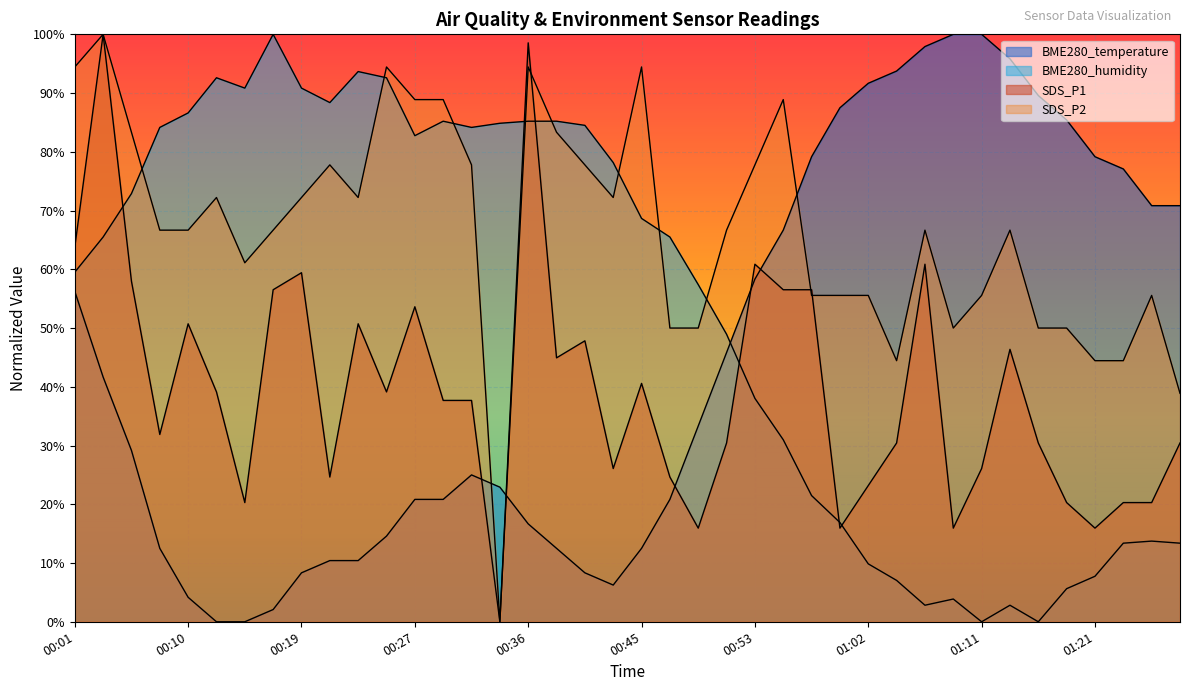

What is the difference between the maximum and minimum values in the SDS_P2 series?

100.0